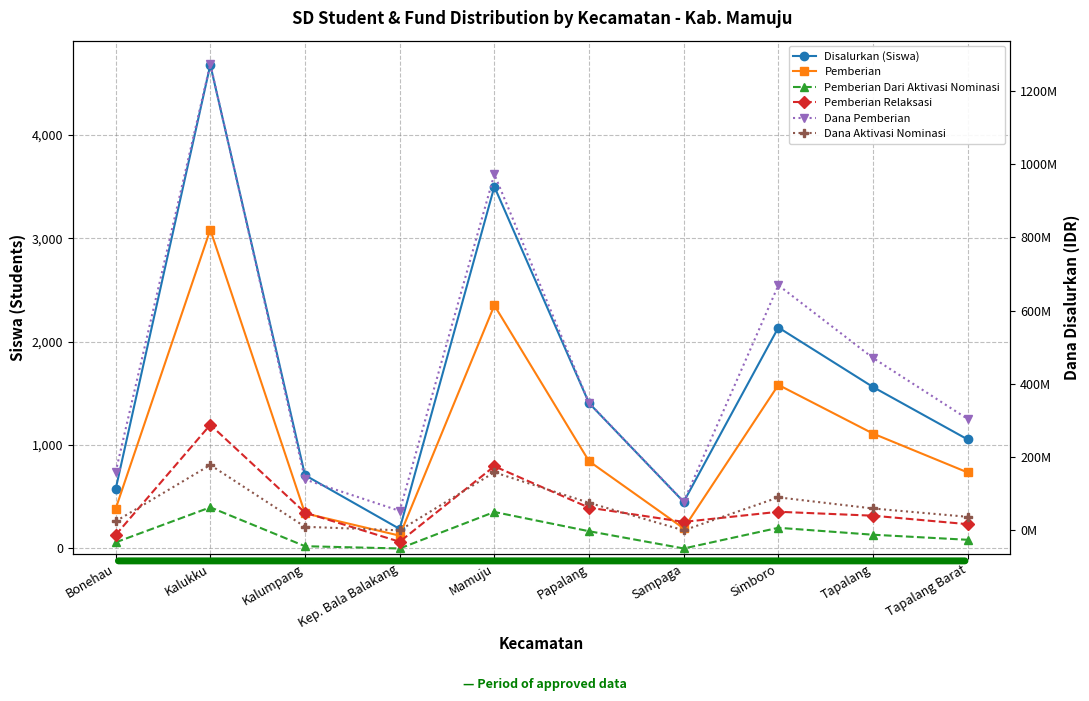

What is the total value across all series at Papalang?

423227812